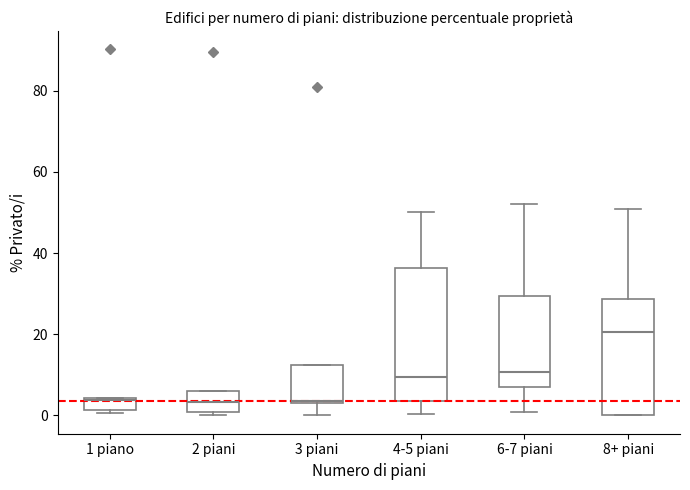

Comparing the boxes themselves (not the whiskers), which one is the tallest?

4-5 piani